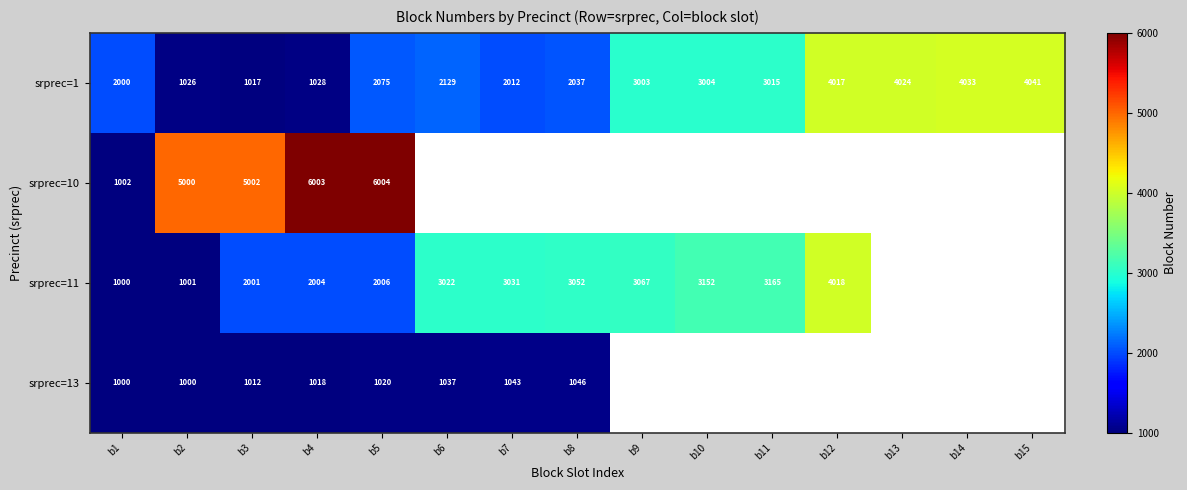

Which label corresponds to the largest value in the chart?

b5